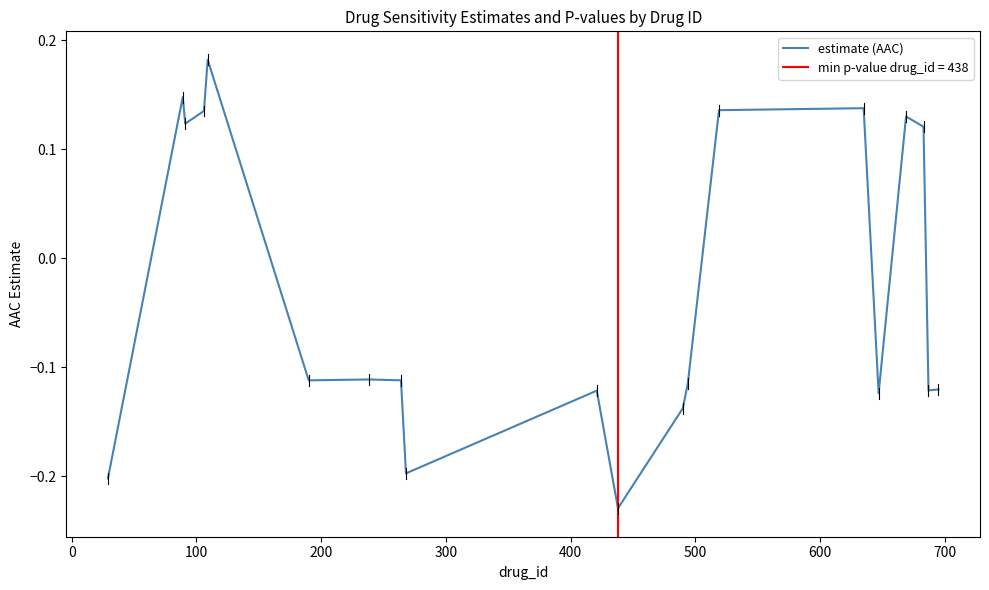

Is it true that the value at 15 is -0.2?

False